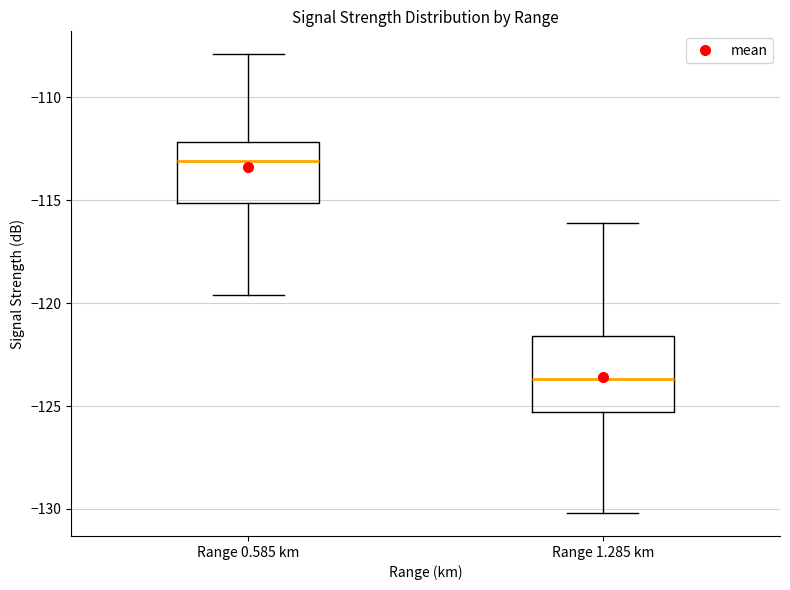

Which box is the tallest, from its lower edge to its upper edge?

Range 1.285 km